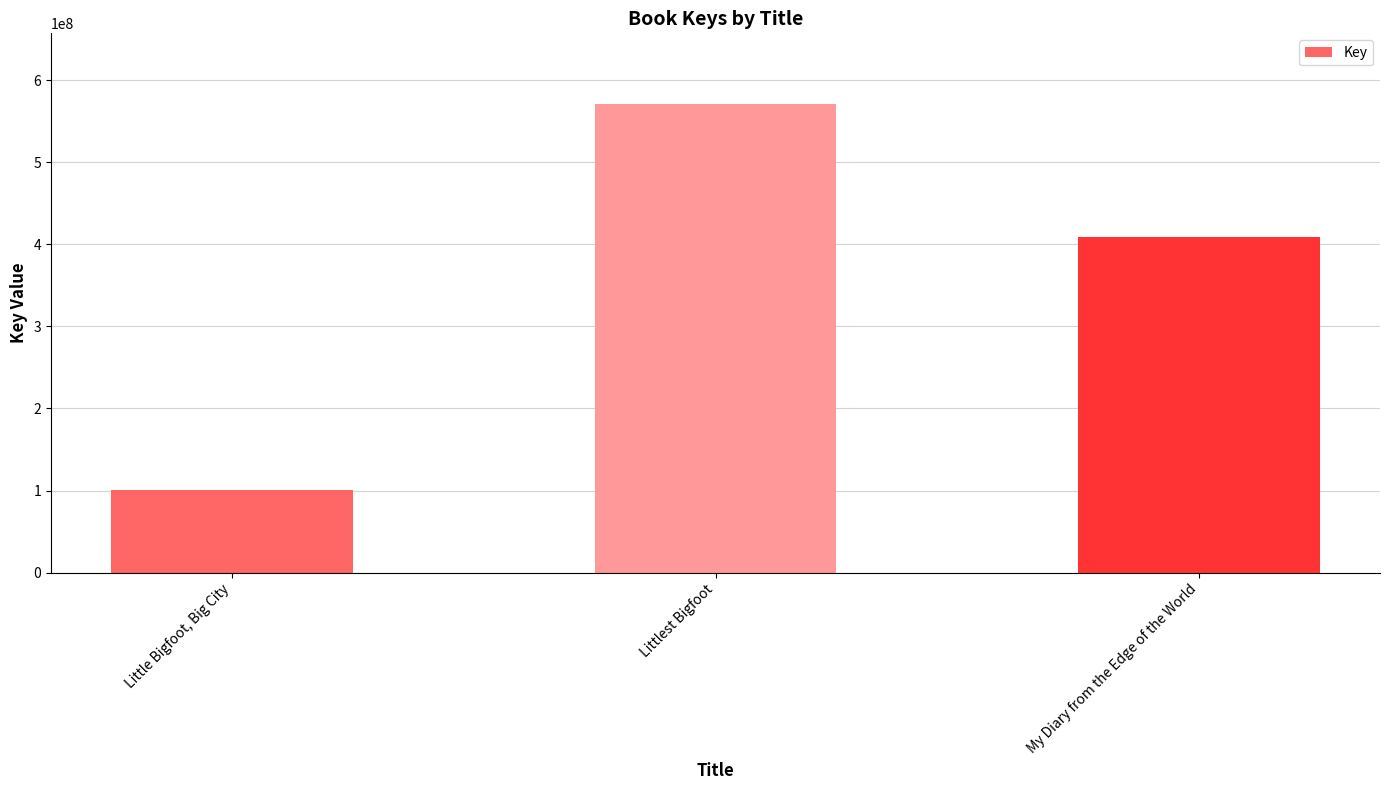

Is it true that the value at My Diary from the Edge of the World is 151904001?

False